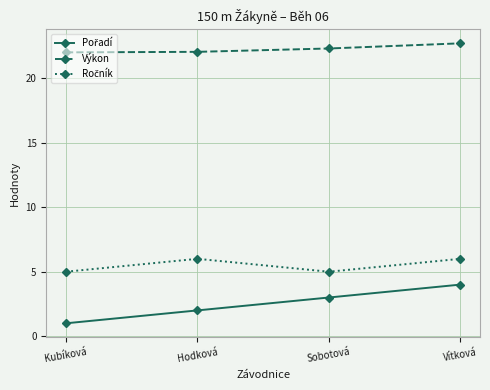

How many distinct data groups are displayed?

3